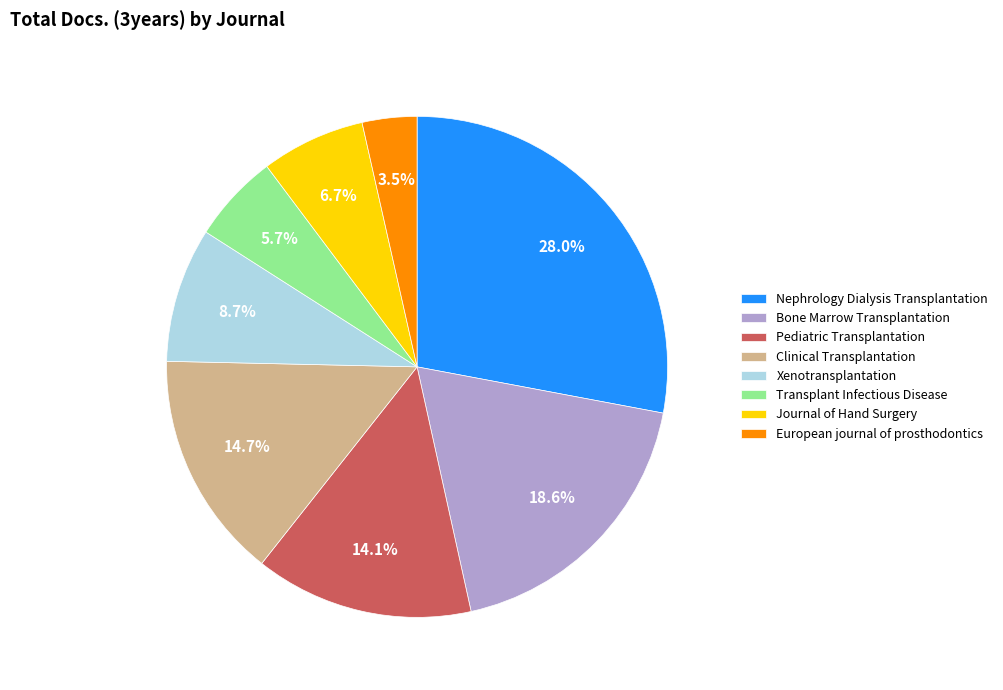

To the nearest percent, what percentage of the pie is Clinical Transplantation?

15%